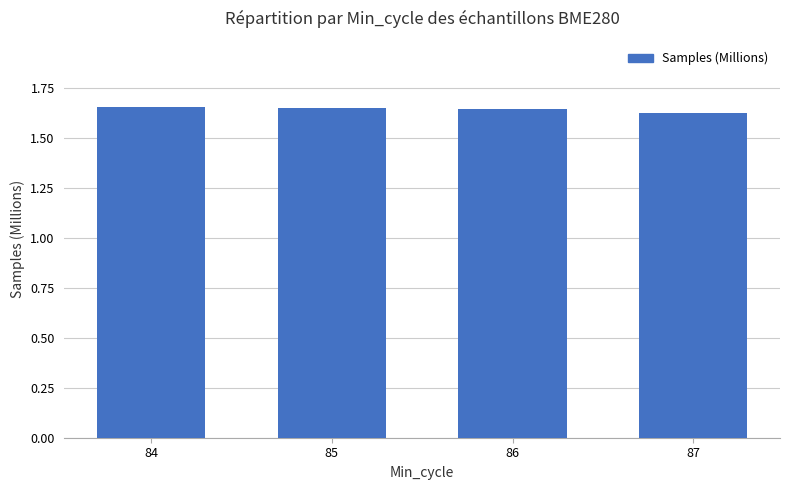

Is it true that the value at 87 is 0.9?

False